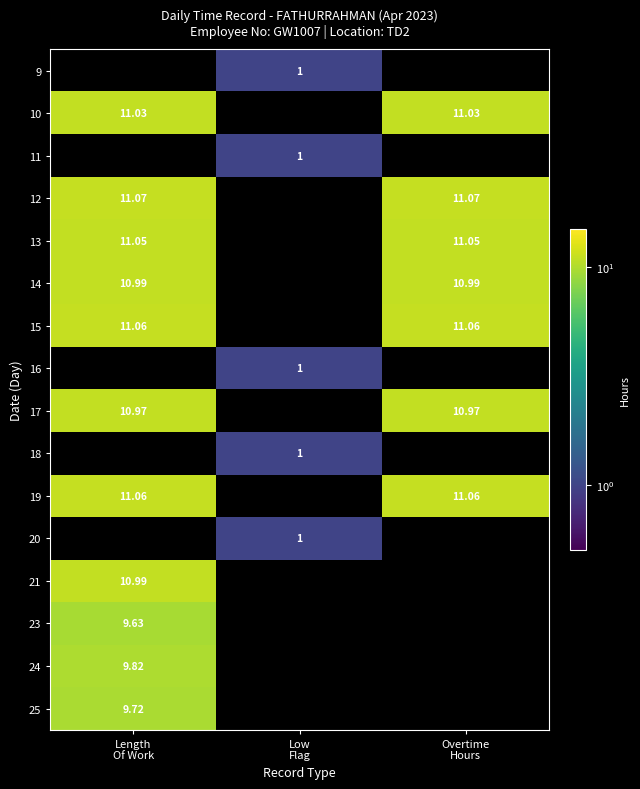

Rank the series by their maximum value, from lowest to highest.

14, 21, 13, 9, 10, 11, 23, 25, 24, 17, 15, 12, 16, 18, 19, 20